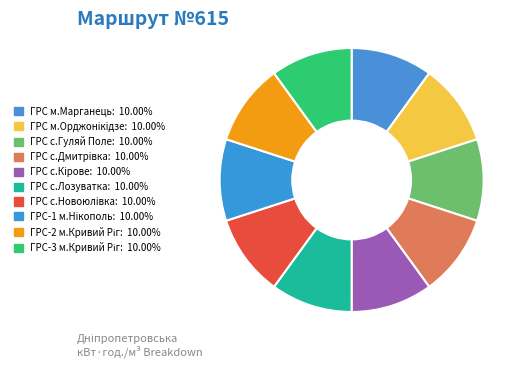

Is there a majority slice in this chart?

No